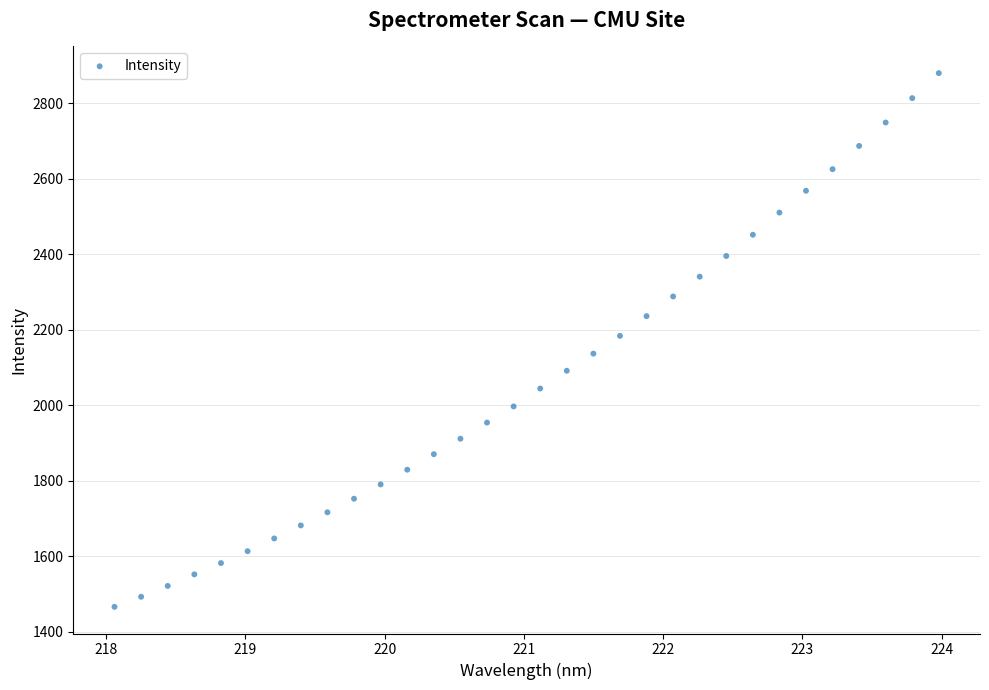

What is the range of Y values (max minus min)?

1414.6